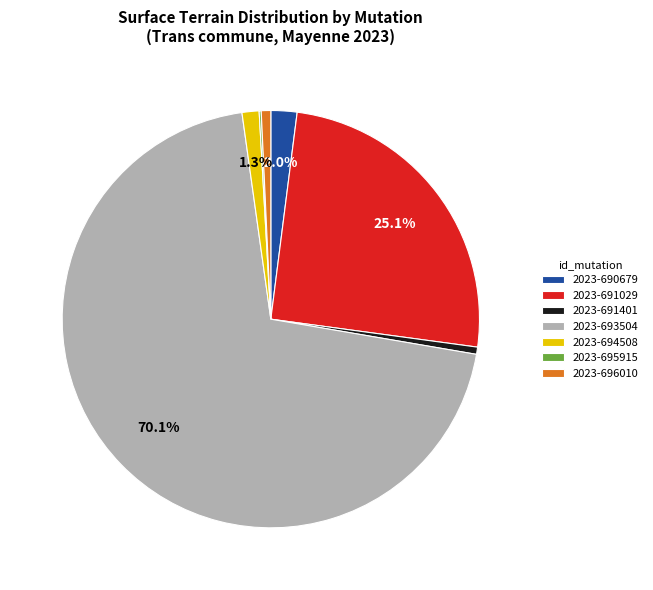

How much of the chart is everything except 2023-693504?

29.9%